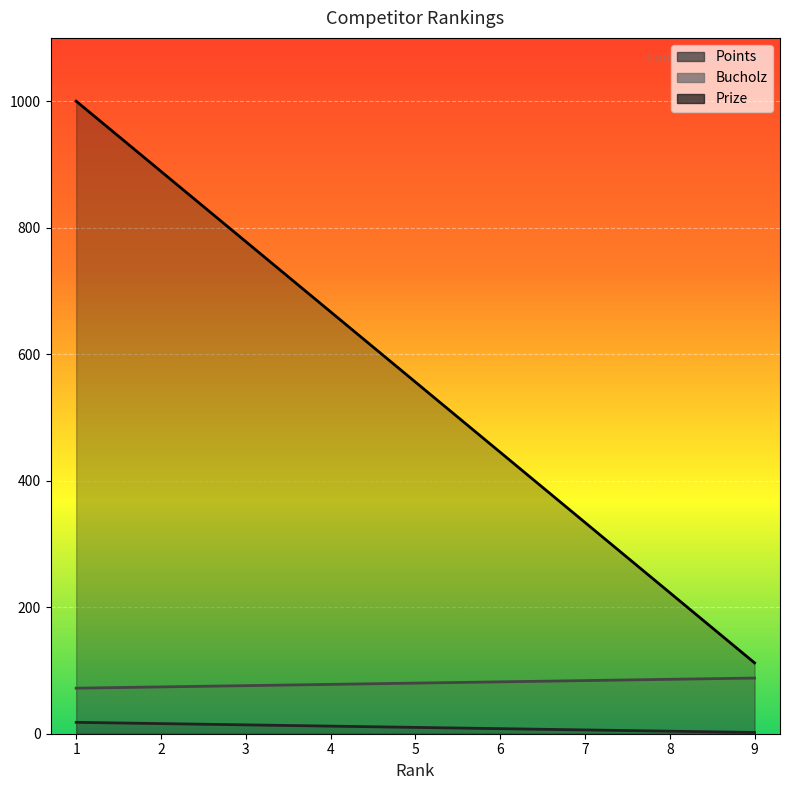

What is the sum of all Points values?

90